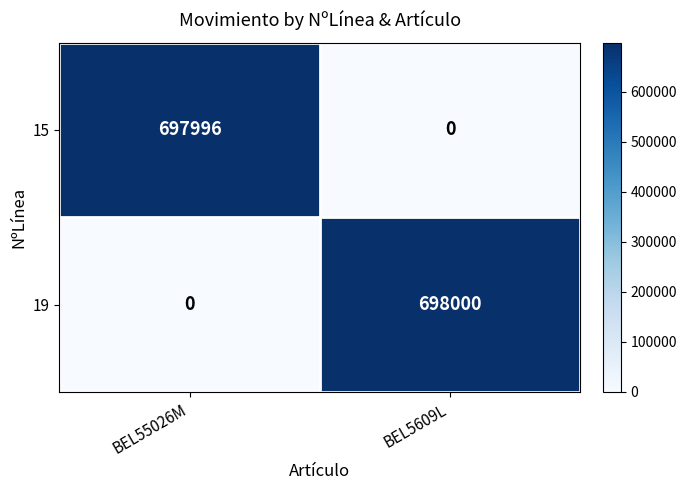

Reading left to right, transcribe all the data shown in this chart.

15: 697996	0
19: 0	698000